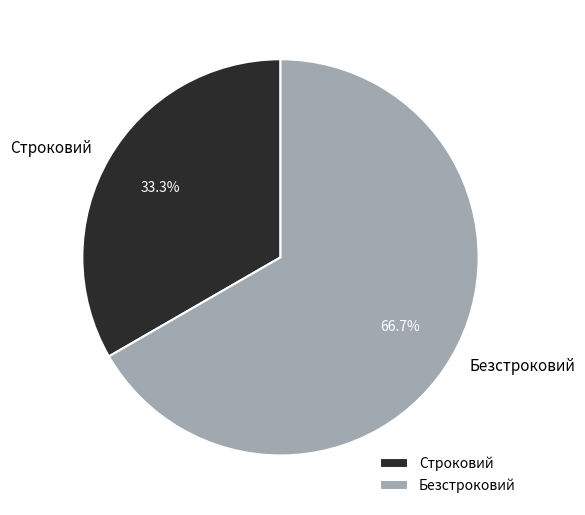

How many slices are in this pie chart?

2